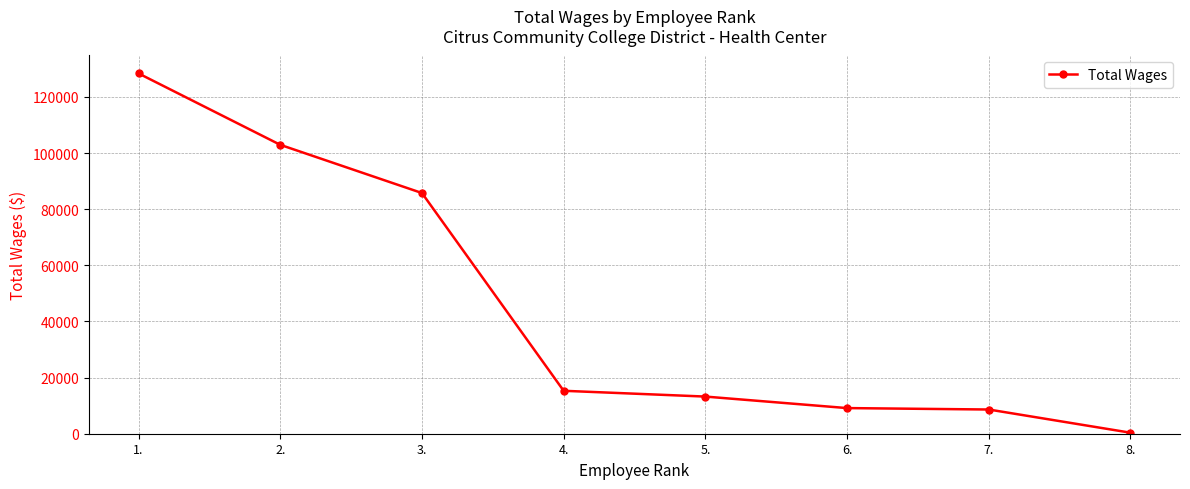

What is the change in value from 6. to 8.?

-8768